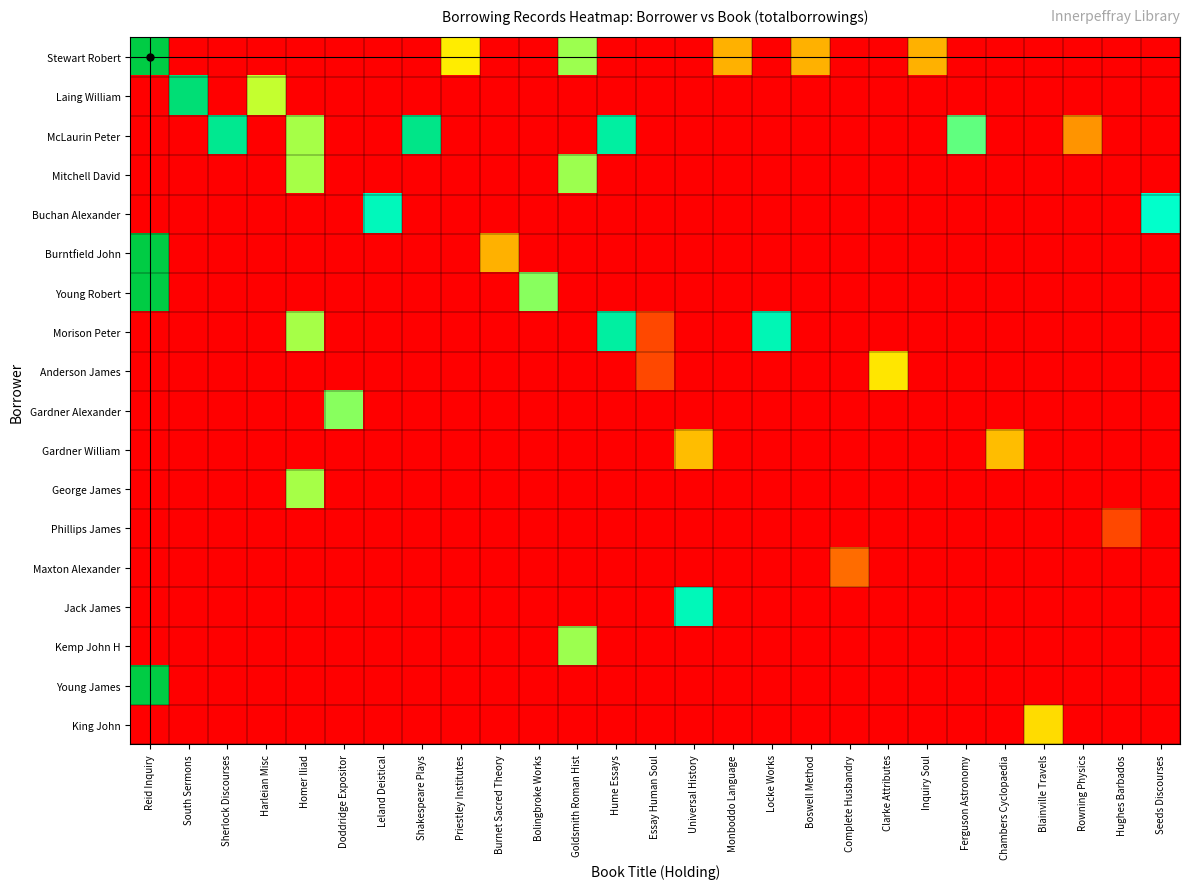

Reading right to left, list all the values displayed in this chart.

Stewart Robert: Seeds Discourses=0.0	Hughes Barbados=0.0	Rowning Physics=0.0	Blainville Travels=0.0	Chambers Cyclopaedia=0.0	Ferguson Astronomy=0.0	Inquiry Soul=2.2	Clarke Attributes=0.0	Complete Husbandry=0.0	Boswell Method=2.2	Locke Works=0.0	Monboddo Language=2.2	Universal History=0.0	Essay Human Soul=0.0	Hume Essays=0.0	Goldsmith Roman Hist=3.3	Bolingbroke Works=0.0	Burnet Sacred Theory=0.0	Priestley Institutes=2.7	Shakespeare Plays=0.0	Leland Deistical=0.0	Doddridge Expositor=0.0	Homer Iliad=0.0	Harleian Misc=0.0	Sherlock Discourses=0.0	South Sermons=0.0	Reid Inquiry=5.2
Laing William: Seeds Discourses=0.0	Hughes Barbados=0.0	Rowning Physics=0.0	Blainville Travels=0.0	Chambers Cyclopaedia=0.0	Ferguson Astronomy=0.0	Inquiry Soul=0.0	Clarke Attributes=0.0	Complete Husbandry=0.0	Boswell Method=0.0	Locke Works=0.0	Monboddo Language=0.0	Universal History=0.0	Essay Human Soul=0.0	Hume Essays=0.0	Goldsmith Roman Hist=0.0	Bolingbroke Works=0.0	Burnet Sacred Theory=0.0	Priestley Institutes=0.0	Shakespeare Plays=0.0	Leland Deistical=0.0	Doddridge Expositor=0.0	Homer Iliad=0.0	Harleian Misc=3.1	Sherlock Discourses=0.0	South Sermons=4.7	Reid Inquiry=0.0
McLaurin Peter: Seeds Discourses=0.0	Hughes Barbados=0.0	Rowning Physics=1.9	Blainville Travels=0.0	Chambers Cyclopaedia=0.0	Ferguson Astronomy=3.5	Inquiry Soul=0.0	Clarke Attributes=0.0	Complete Husbandry=0.0	Boswell Method=0.0	Locke Works=0.0	Monboddo Language=0.0	Universal History=0.0	Essay Human Soul=0.0	Hume Essays=4.3	Goldsmith Roman Hist=0.0	Bolingbroke Works=0.0	Burnet Sacred Theory=0.0	Priestley Institutes=0.0	Shakespeare Plays=4.5	Leland Deistical=0.0	Doddridge Expositor=0.0	Homer Iliad=3.2	Harleian Misc=0.0	Sherlock Discourses=4.4	South Sermons=0.0	Reid Inquiry=0.0
Mitchell David: Seeds Discourses=0.0	Hughes Barbados=0.0	Rowning Physics=0.0	Blainville Travels=0.0	Chambers Cyclopaedia=0.0	Ferguson Astronomy=0.0	Inquiry Soul=0.0	Clarke Attributes=0.0	Complete Husbandry=0.0	Boswell Method=0.0	Locke Works=0.0	Monboddo Language=0.0	Universal History=0.0	Essay Human Soul=0.0	Hume Essays=0.0	Goldsmith Roman Hist=3.3	Bolingbroke Works=0.0	Burnet Sacred Theory=0.0	Priestley Institutes=0.0	Shakespeare Plays=0.0	Leland Deistical=0.0	Doddridge Expositor=0.0	Homer Iliad=3.2	Harleian Misc=0.0	Sherlock Discourses=0.0	South Sermons=0.0	Reid Inquiry=0.0
Buchan Alexander: Seeds Discourses=3.9	Hughes Barbados=0.0	Rowning Physics=0.0	Blainville Travels=0.0	Chambers Cyclopaedia=0.0	Ferguson Astronomy=0.0	Inquiry Soul=0.0	Clarke Attributes=0.0	Complete Husbandry=0.0	Boswell Method=0.0	Locke Works=0.0	Monboddo Language=0.0	Universal History=0.0	Essay Human Soul=0.0	Hume Essays=0.0	Goldsmith Roman Hist=0.0	Bolingbroke Works=0.0	Burnet Sacred Theory=0.0	Priestley Institutes=0.0	Shakespeare Plays=0.0	Leland Deistical=4.0	Doddridge Expositor=0.0	Homer Iliad=0.0	Harleian Misc=0.0	Sherlock Discourses=0.0	South Sermons=0.0	Reid Inquiry=0.0
Burntfield John: Seeds Discourses=0.0	Hughes Barbados=0.0	Rowning Physics=0.0	Blainville Travels=0.0	Chambers Cyclopaedia=0.0	Ferguson Astronomy=0.0	Inquiry Soul=0.0	Clarke Attributes=0.0	Complete Husbandry=0.0	Boswell Method=0.0	Locke Works=0.0	Monboddo Language=0.0	Universal History=0.0	Essay Human Soul=0.0	Hume Essays=0.0	Goldsmith Roman Hist=0.0	Bolingbroke Works=0.0	Burnet Sacred Theory=2.2	Priestley Institutes=0.0	Shakespeare Plays=0.0	Leland Deistical=0.0	Doddridge Expositor=0.0	Homer Iliad=0.0	Harleian Misc=0.0	Sherlock Discourses=0.0	South Sermons=0.0	Reid Inquiry=5.2
Young Robert: Seeds Discourses=0.0	Hughes Barbados=0.0	Rowning Physics=0.0	Blainville Travels=0.0	Chambers Cyclopaedia=0.0	Ferguson Astronomy=0.0	Inquiry Soul=0.0	Clarke Attributes=0.0	Complete Husbandry=0.0	Boswell Method=0.0	Locke Works=0.0	Monboddo Language=0.0	Universal History=0.0	Essay Human Soul=0.0	Hume Essays=0.0	Goldsmith Roman Hist=0.0	Bolingbroke Works=3.3	Burnet Sacred Theory=0.0	Priestley Institutes=0.0	Shakespeare Plays=0.0	Leland Deistical=0.0	Doddridge Expositor=0.0	Homer Iliad=0.0	Harleian Misc=0.0	Sherlock Discourses=0.0	South Sermons=0.0	Reid Inquiry=5.2
Morison Peter: Seeds Discourses=0.0	Hughes Barbados=0.0	Rowning Physics=0.0	Blainville Travels=0.0	Chambers Cyclopaedia=0.0	Ferguson Astronomy=0.0	Inquiry Soul=0.0	Clarke Attributes=0.0	Complete Husbandry=0.0	Boswell Method=0.0	Locke Works=4.1	Monboddo Language=0.0	Universal History=0.0	Essay Human Soul=1.1	Hume Essays=4.3	Goldsmith Roman Hist=0.0	Bolingbroke Works=0.0	Burnet Sacred Theory=0.0	Priestley Institutes=0.0	Shakespeare Plays=0.0	Leland Deistical=0.0	Doddridge Expositor=0.0	Homer Iliad=3.2	Harleian Misc=0.0	Sherlock Discourses=0.0	South Sermons=0.0	Reid Inquiry=0.0
Anderson James: Seeds Discourses=0.0	Hughes Barbados=0.0	Rowning Physics=0.0	Blainville Travels=0.0	Chambers Cyclopaedia=0.0	Ferguson Astronomy=0.0	Inquiry Soul=0.0	Clarke Attributes=2.6	Complete Husbandry=0.0	Boswell Method=0.0	Locke Works=0.0	Monboddo Language=0.0	Universal History=0.0	Essay Human Soul=1.1	Hume Essays=0.0	Goldsmith Roman Hist=0.0	Bolingbroke Works=0.0	Burnet Sacred Theory=0.0	Priestley Institutes=0.0	Shakespeare Plays=0.0	Leland Deistical=0.0	Doddridge Expositor=0.0	Homer Iliad=0.0	Harleian Misc=0.0	Sherlock Discourses=0.0	South Sermons=0.0	Reid Inquiry=0.0
Gardner Alexander: Seeds Discourses=0.0	Hughes Barbados=0.0	Rowning Physics=0.0	Blainville Travels=0.0	Chambers Cyclopaedia=0.0	Ferguson Astronomy=0.0	Inquiry Soul=0.0	Clarke Attributes=0.0	Complete Husbandry=0.0	Boswell Method=0.0	Locke Works=0.0	Monboddo Language=0.0	Universal History=0.0	Essay Human Soul=0.0	Hume Essays=0.0	Goldsmith Roman Hist=0.0	Bolingbroke Works=0.0	Burnet Sacred Theory=0.0	Priestley Institutes=0.0	Shakespeare Plays=0.0	Leland Deistical=0.0	Doddridge Expositor=3.3	Homer Iliad=0.0	Harleian Misc=0.0	Sherlock Discourses=0.0	South Sermons=0.0	Reid Inquiry=0.0
Gardner William: Seeds Discourses=0.0	Hughes Barbados=0.0	Rowning Physics=0.0	Blainville Travels=0.0	Chambers Cyclopaedia=2.3	Ferguson Astronomy=0.0	Inquiry Soul=0.0	Clarke Attributes=0.0	Complete Husbandry=0.0	Boswell Method=0.0	Locke Works=0.0	Monboddo Language=0.0	Universal History=2.3	Essay Human Soul=0.0	Hume Essays=0.0	Goldsmith Roman Hist=0.0	Bolingbroke Works=0.0	Burnet Sacred Theory=0.0	Priestley Institutes=0.0	Shakespeare Plays=0.0	Leland Deistical=0.0	Doddridge Expositor=0.0	Homer Iliad=0.0	Harleian Misc=0.0	Sherlock Discourses=0.0	South Sermons=0.0	Reid Inquiry=0.0
George James: Seeds Discourses=0.0	Hughes Barbados=0.0	Rowning Physics=0.0	Blainville Travels=0.0	Chambers Cyclopaedia=0.0	Ferguson Astronomy=0.0	Inquiry Soul=0.0	Clarke Attributes=0.0	Complete Husbandry=0.0	Boswell Method=0.0	Locke Works=0.0	Monboddo Language=0.0	Universal History=0.0	Essay Human Soul=0.0	Hume Essays=0.0	Goldsmith Roman Hist=0.0	Bolingbroke Works=0.0	Burnet Sacred Theory=0.0	Priestley Institutes=0.0	Shakespeare Plays=0.0	Leland Deistical=0.0	Doddridge Expositor=0.0	Homer Iliad=3.2	Harleian Misc=0.0	Sherlock Discourses=0.0	South Sermons=0.0	Reid Inquiry=0.0
Phillips James: Seeds Discourses=0.0	Hughes Barbados=1.1	Rowning Physics=0.0	Blainville Travels=0.0	Chambers Cyclopaedia=0.0	Ferguson Astronomy=0.0	Inquiry Soul=0.0	Clarke Attributes=0.0	Complete Husbandry=0.0	Boswell Method=0.0	Locke Works=0.0	Monboddo Language=0.0	Universal History=0.0	Essay Human Soul=0.0	Hume Essays=0.0	Goldsmith Roman Hist=0.0	Bolingbroke Works=0.0	Burnet Sacred Theory=0.0	Priestley Institutes=0.0	Shakespeare Plays=0.0	Leland Deistical=0.0	Doddridge Expositor=0.0	Homer Iliad=0.0	Harleian Misc=0.0	Sherlock Discourses=0.0	South Sermons=0.0	Reid Inquiry=0.0
Maxton Alexander: Seeds Discourses=0.0	Hughes Barbados=0.0	Rowning Physics=0.0	Blainville Travels=0.0	Chambers Cyclopaedia=0.0	Ferguson Astronomy=0.0	Inquiry Soul=0.0	Clarke Attributes=0.0	Complete Husbandry=1.6	Boswell Method=0.0	Locke Works=0.0	Monboddo Language=0.0	Universal History=0.0	Essay Human Soul=0.0	Hume Essays=0.0	Goldsmith Roman Hist=0.0	Bolingbroke Works=0.0	Burnet Sacred Theory=0.0	Priestley Institutes=0.0	Shakespeare Plays=0.0	Leland Deistical=0.0	Doddridge Expositor=0.0	Homer Iliad=0.0	Harleian Misc=0.0	Sherlock Discourses=0.0	South Sermons=0.0	Reid Inquiry=0.0
Jack James: Seeds Discourses=0.0	Hughes Barbados=0.0	Rowning Physics=0.0	Blainville Travels=0.0	Chambers Cyclopaedia=0.0	Ferguson Astronomy=0.0	Inquiry Soul=0.0	Clarke Attributes=0.0	Complete Husbandry=0.0	Boswell Method=0.0	Locke Works=0.0	Monboddo Language=0.0	Universal History=4.1	Essay Human Soul=0.0	Hume Essays=0.0	Goldsmith Roman Hist=0.0	Bolingbroke Works=0.0	Burnet Sacred Theory=0.0	Priestley Institutes=0.0	Shakespeare Plays=0.0	Leland Deistical=0.0	Doddridge Expositor=0.0	Homer Iliad=0.0	Harleian Misc=0.0	Sherlock Discourses=0.0	South Sermons=0.0	Reid Inquiry=0.0
Kemp John H: Seeds Discourses=0.0	Hughes Barbados=0.0	Rowning Physics=0.0	Blainville Travels=0.0	Chambers Cyclopaedia=0.0	Ferguson Astronomy=0.0	Inquiry Soul=0.0	Clarke Attributes=0.0	Complete Husbandry=0.0	Boswell Method=0.0	Locke Works=0.0	Monboddo Language=0.0	Universal History=0.0	Essay Human Soul=0.0	Hume Essays=0.0	Goldsmith Roman Hist=3.3	Bolingbroke Works=0.0	Burnet Sacred Theory=0.0	Priestley Institutes=0.0	Shakespeare Plays=0.0	Leland Deistical=0.0	Doddridge Expositor=0.0	Homer Iliad=0.0	Harleian Misc=0.0	Sherlock Discourses=0.0	South Sermons=0.0	Reid Inquiry=0.0
Young James: Seeds Discourses=0.0	Hughes Barbados=0.0	Rowning Physics=0.0	Blainville Travels=0.0	Chambers Cyclopaedia=0.0	Ferguson Astronomy=0.0	Inquiry Soul=0.0	Clarke Attributes=0.0	Complete Husbandry=0.0	Boswell Method=0.0	Locke Works=0.0	Monboddo Language=0.0	Universal History=0.0	Essay Human Soul=0.0	Hume Essays=0.0	Goldsmith Roman Hist=0.0	Bolingbroke Works=0.0	Burnet Sacred Theory=0.0	Priestley Institutes=0.0	Shakespeare Plays=0.0	Leland Deistical=0.0	Doddridge Expositor=0.0	Homer Iliad=0.0	Harleian Misc=0.0	Sherlock Discourses=0.0	South Sermons=0.0	Reid Inquiry=5.2
King John: Seeds Discourses=0.0	Hughes Barbados=0.0	Rowning Physics=0.0	Blainville Travels=2.6	Chambers Cyclopaedia=0.0	Ferguson Astronomy=0.0	Inquiry Soul=0.0	Clarke Attributes=0.0	Complete Husbandry=0.0	Boswell Method=0.0	Locke Works=0.0	Monboddo Language=0.0	Universal History=0.0	Essay Human Soul=0.0	Hume Essays=0.0	Goldsmith Roman Hist=0.0	Bolingbroke Works=0.0	Burnet Sacred Theory=0.0	Priestley Institutes=0.0	Shakespeare Plays=0.0	Leland Deistical=0.0	Doddridge Expositor=0.0	Homer Iliad=0.0	Harleian Misc=0.0	Sherlock Discourses=0.0	South Sermons=0.0	Reid Inquiry=0.0